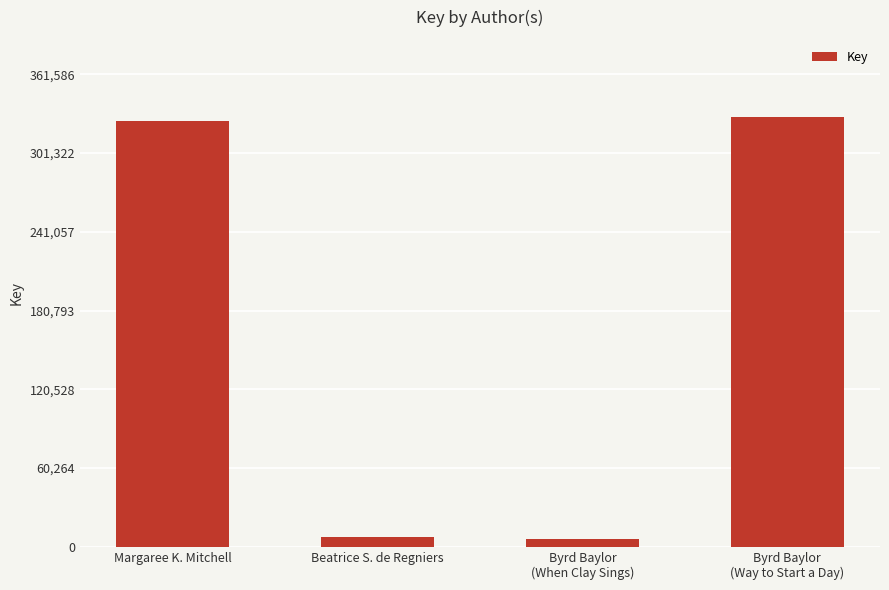

Are the bars grouped side by side (vs. stacked)?

No